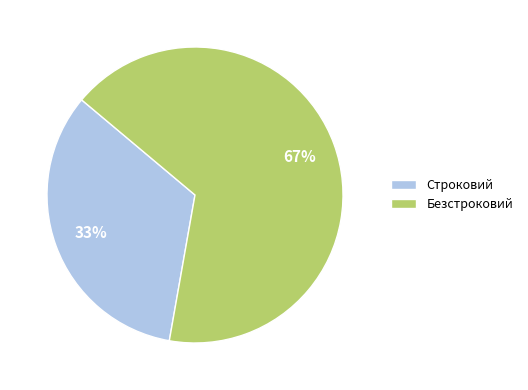

How many slices are in this pie chart?

2